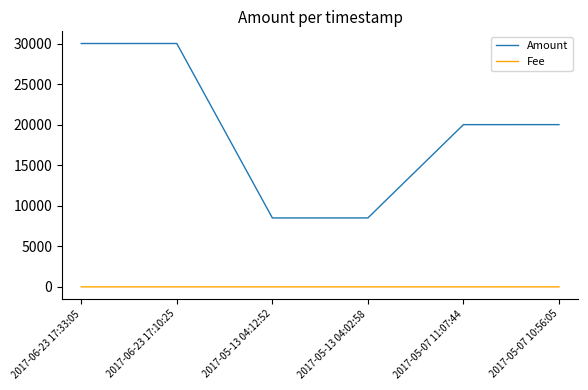

Rank the series by their maximum value, from lowest to highest.

Fee, Amount